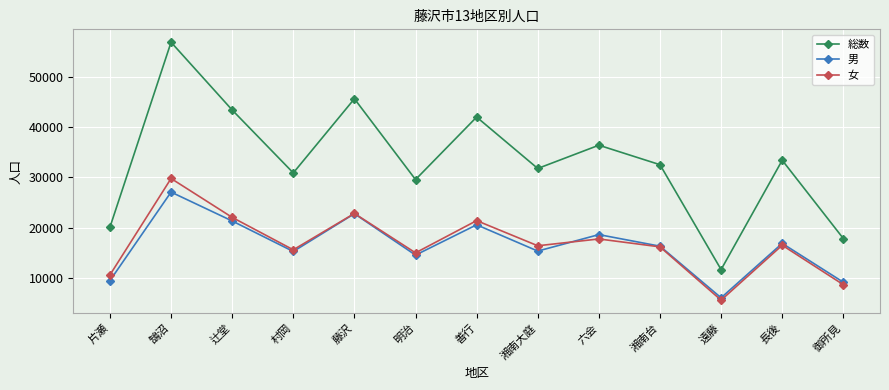

True or false: 総数 and 男 cross at least once.

False